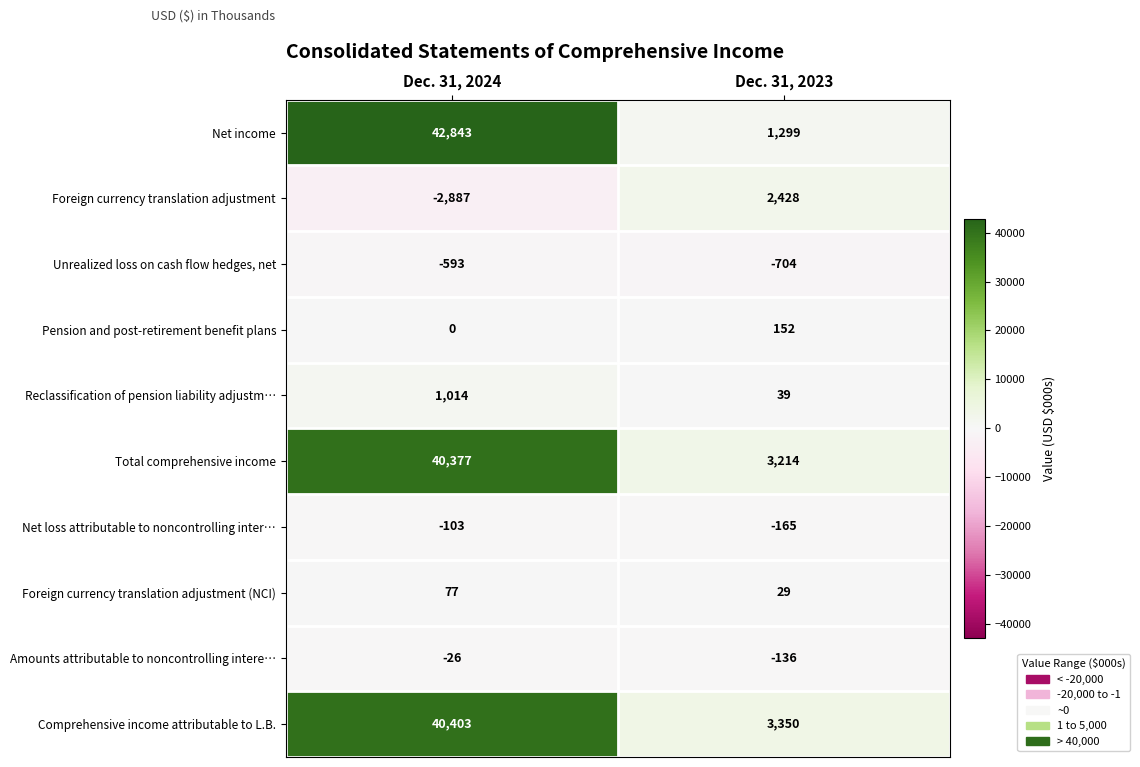

Read the Net income value at Dec. 31, 2024.

42843